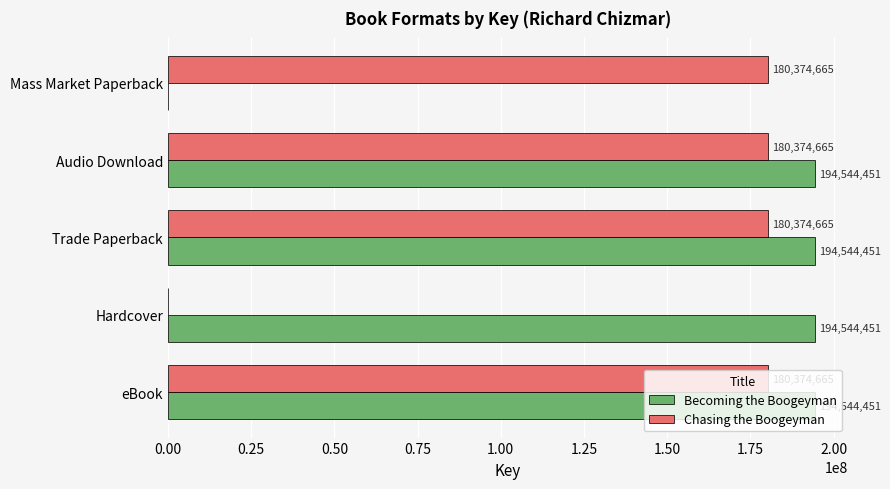

How many categories are shown in the chart?

5